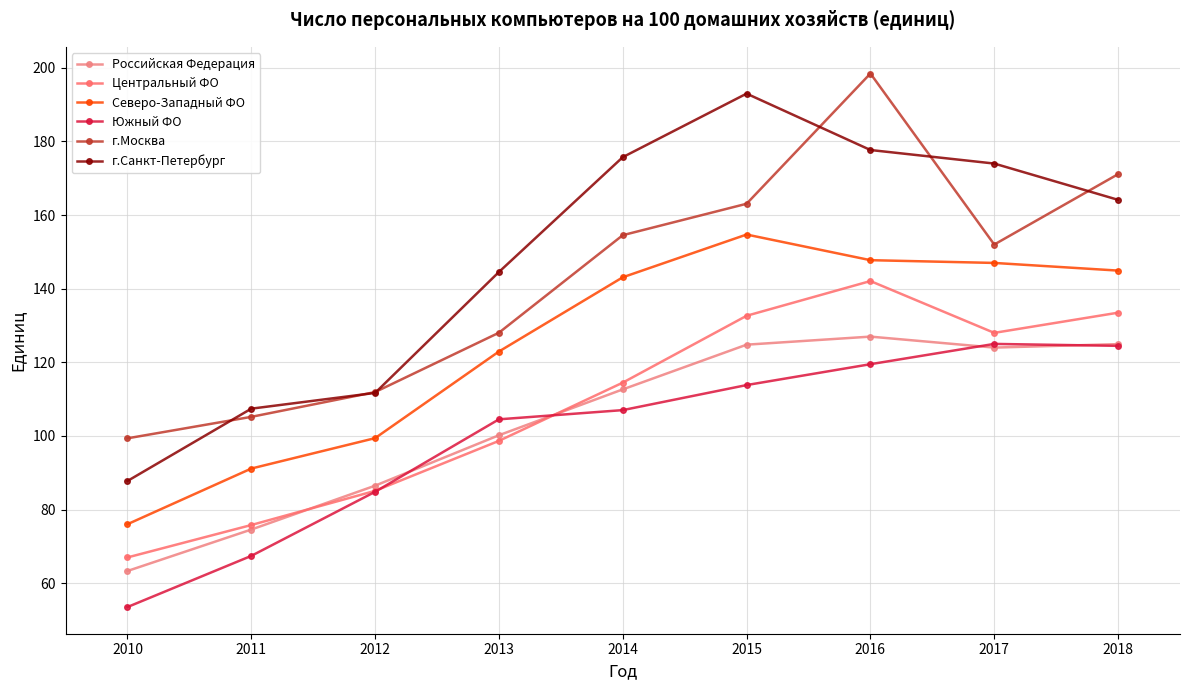

What is the smallest value displayed?

53.5